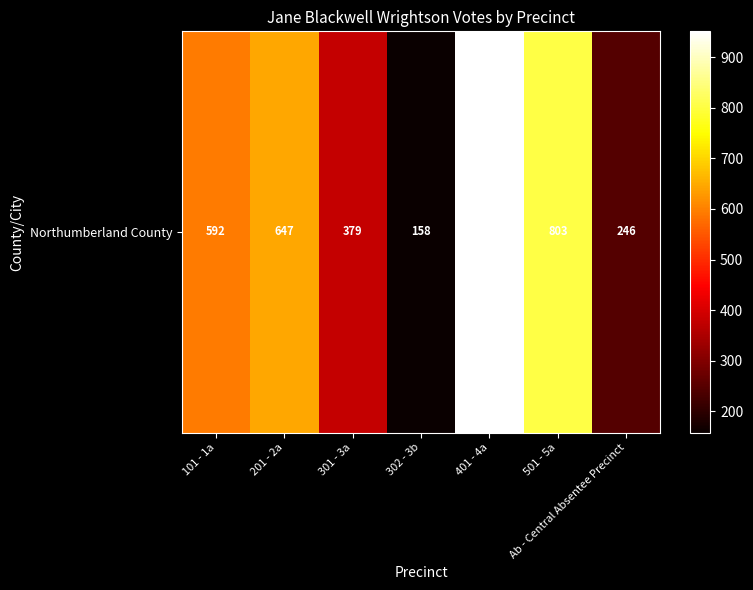

True or false: the data shows 158 at 302 - 3b.

True